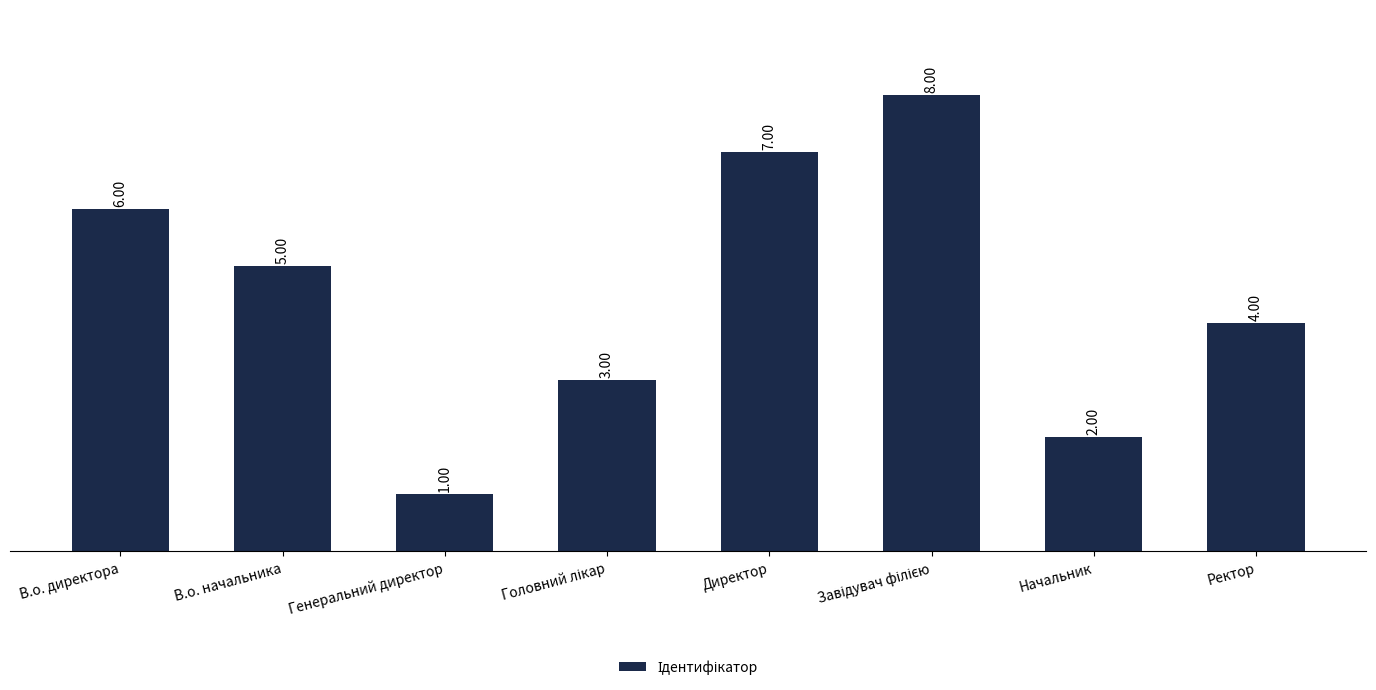

What is the difference between the second highest and minimum values?

6